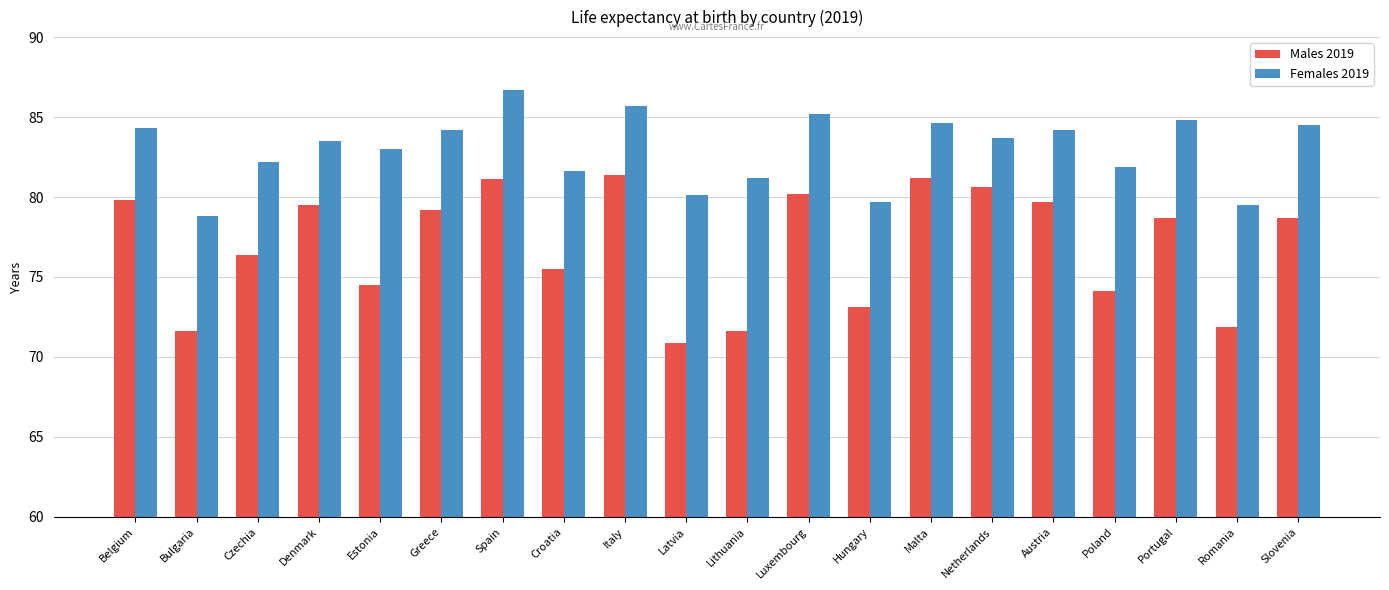

What is the approximate value of Females 2019 at Lithuania?

81.2